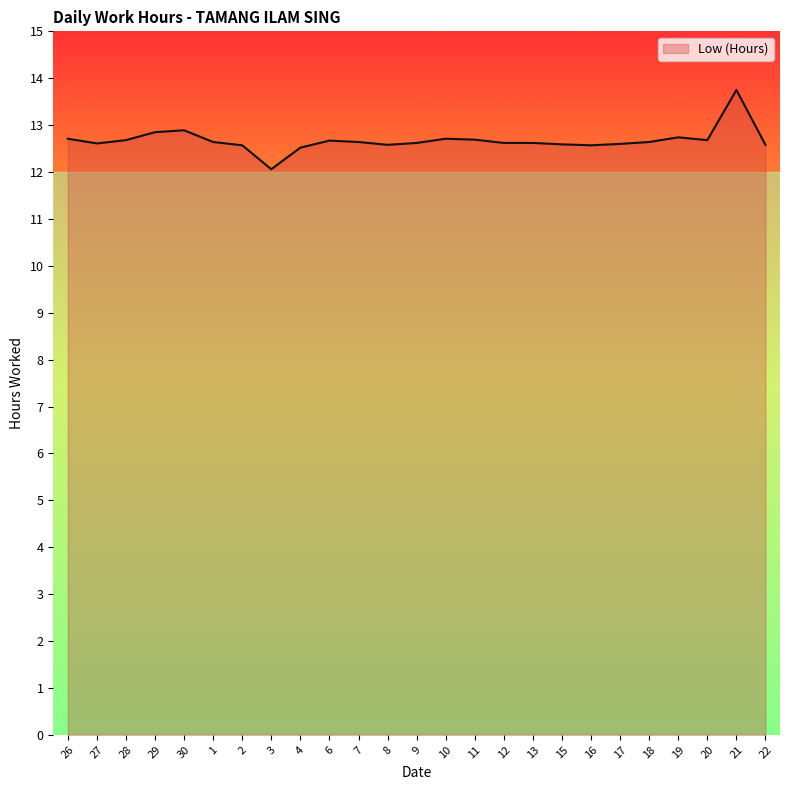

At which category does the chart reach its minimum across all series?

3